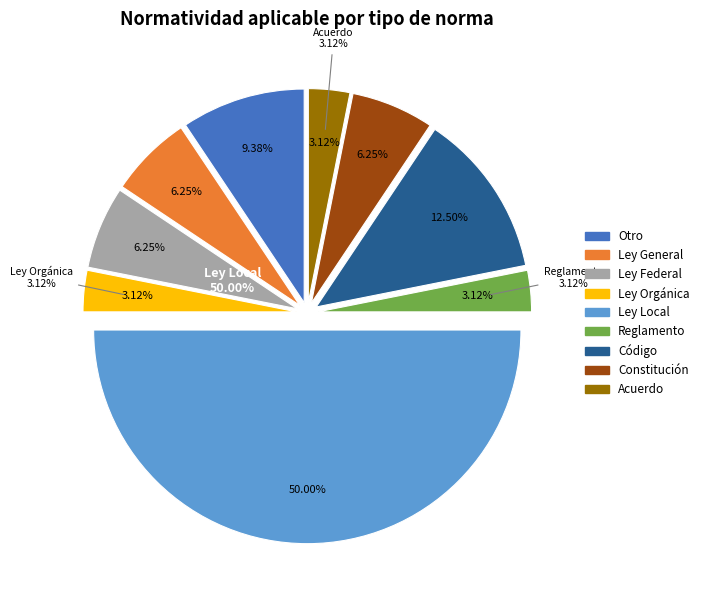

Does Constitución account for over 50% of the chart?

No